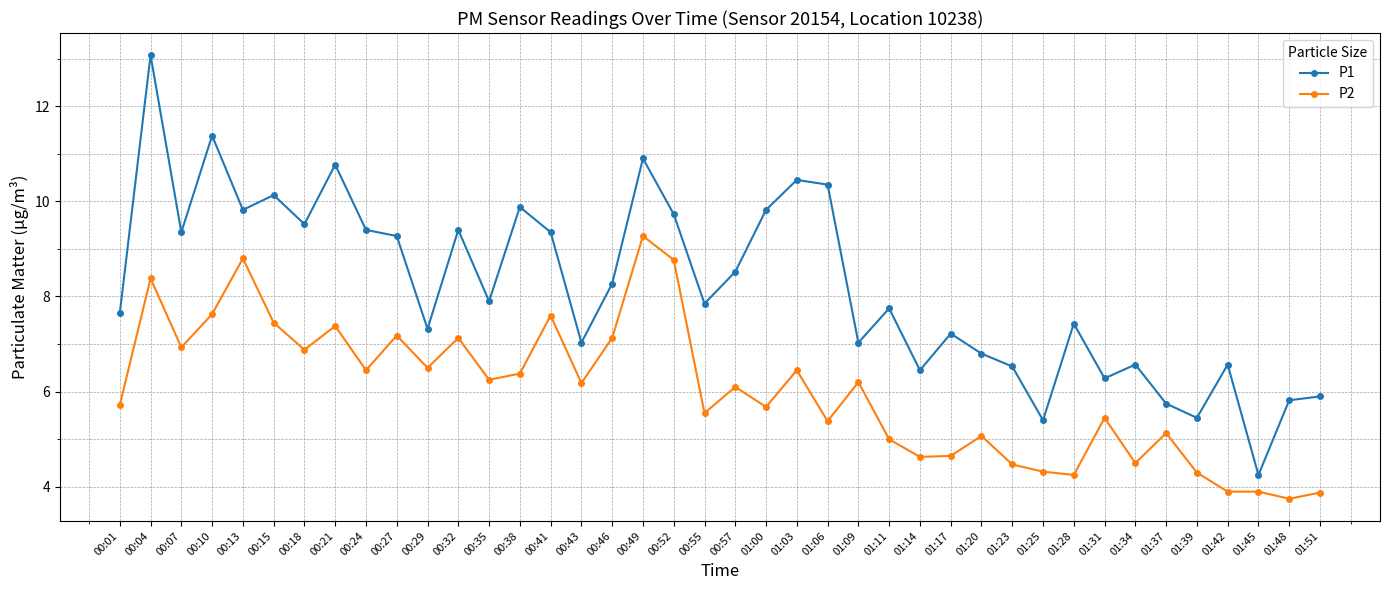

Which category has the highest value in the P2 series?

00:49